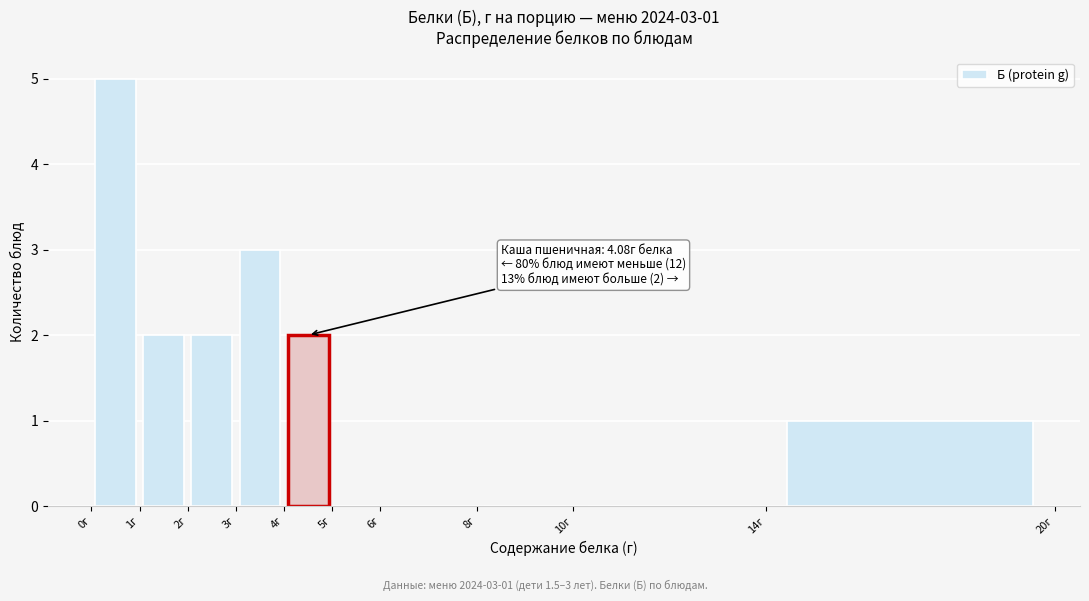

Which range on the x-axis has the tallest bar?

0 to 1